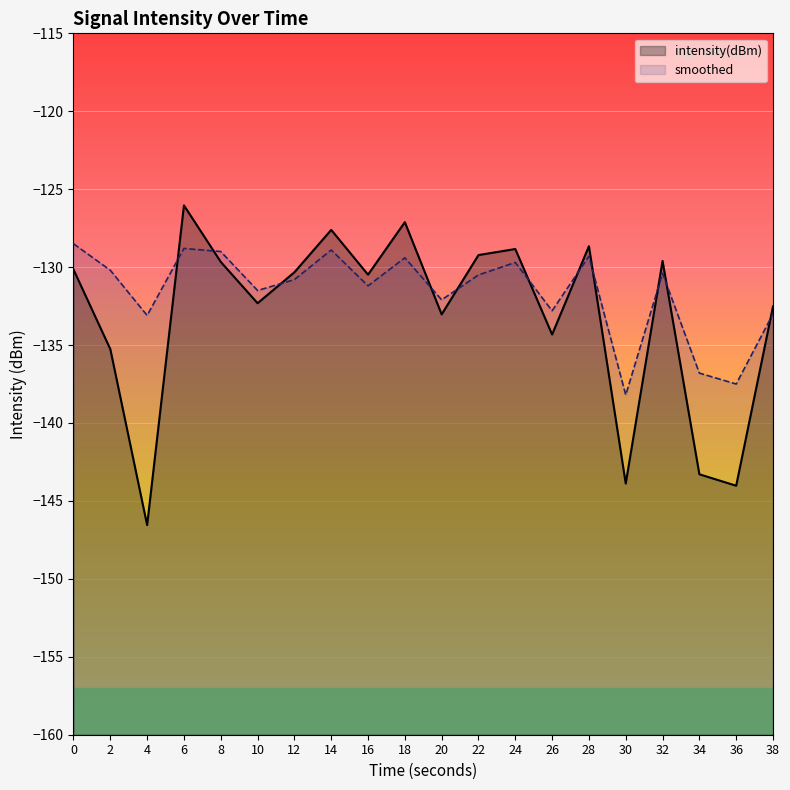

The value of smoothed at 18 is -231.7. True or false?

False